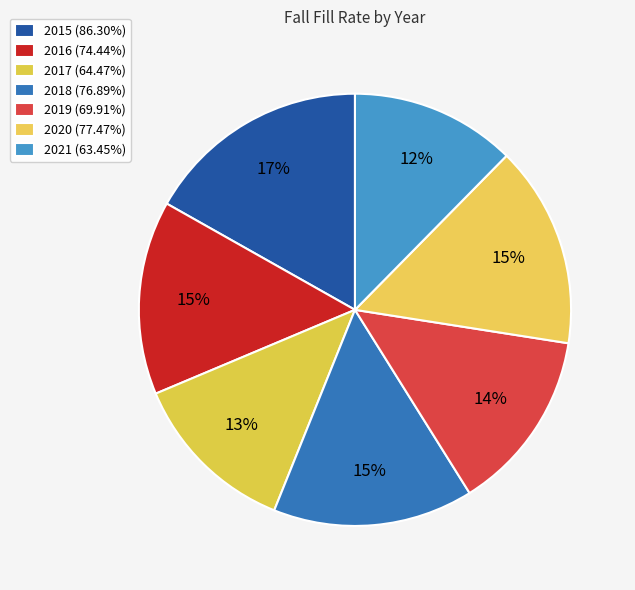

Which category has the biggest portion of the pie?

2015